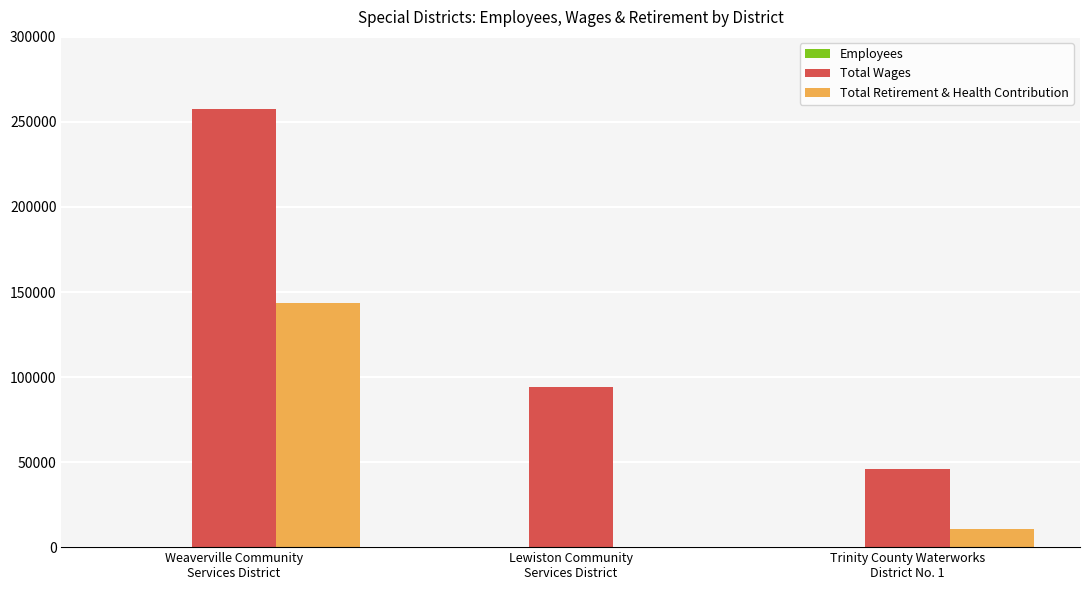

True or false: Total Retirement & Health Contribution has a value of 246843 at Weaverville Community
Services District.

False